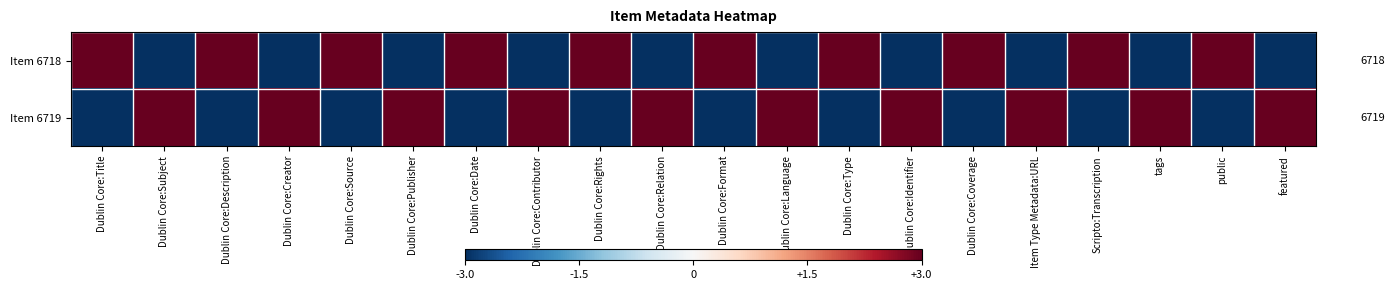

Reading left to right, transcribe all the data shown in this chart.

Item 6718: Dublin Core:Title=3	Dublin Core:Subject=-3	Dublin Core:Description=3	Dublin Core:Creator=-3	Dublin Core:Source=3	Dublin Core:Publisher=-3	Dublin Core:Date=3	Dublin Core:Contributor=-3	Dublin Core:Rights=3	Dublin Core:Relation=-3	Dublin Core:Format=3	Dublin Core:Language=-3	Dublin Core:Type=3	Dublin Core:Identifier=-3	Dublin Core:Coverage=3	Item Type Metadata:URL=-3	Scripto:Transcription=3	tags=-3	public=3	featured=-3
Item 6719: Dublin Core:Title=-3	Dublin Core:Subject=3	Dublin Core:Description=-3	Dublin Core:Creator=3	Dublin Core:Source=-3	Dublin Core:Publisher=3	Dublin Core:Date=-3	Dublin Core:Contributor=3	Dublin Core:Rights=-3	Dublin Core:Relation=3	Dublin Core:Format=-3	Dublin Core:Language=3	Dublin Core:Type=-3	Dublin Core:Identifier=3	Dublin Core:Coverage=-3	Item Type Metadata:URL=3	Scripto:Transcription=-3	tags=3	public=-3	featured=3